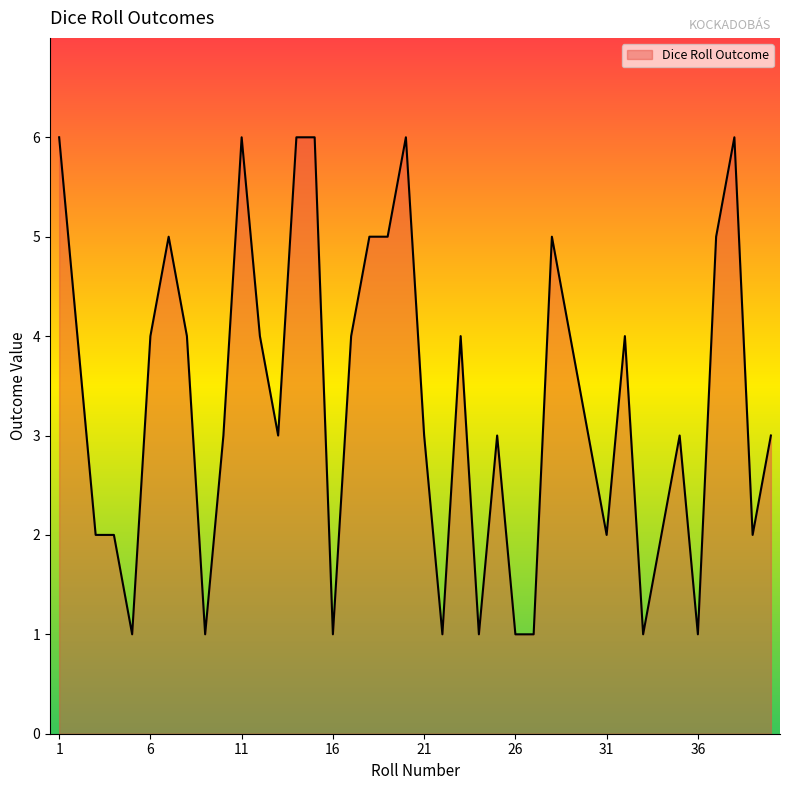

What is the sum of all values?

133